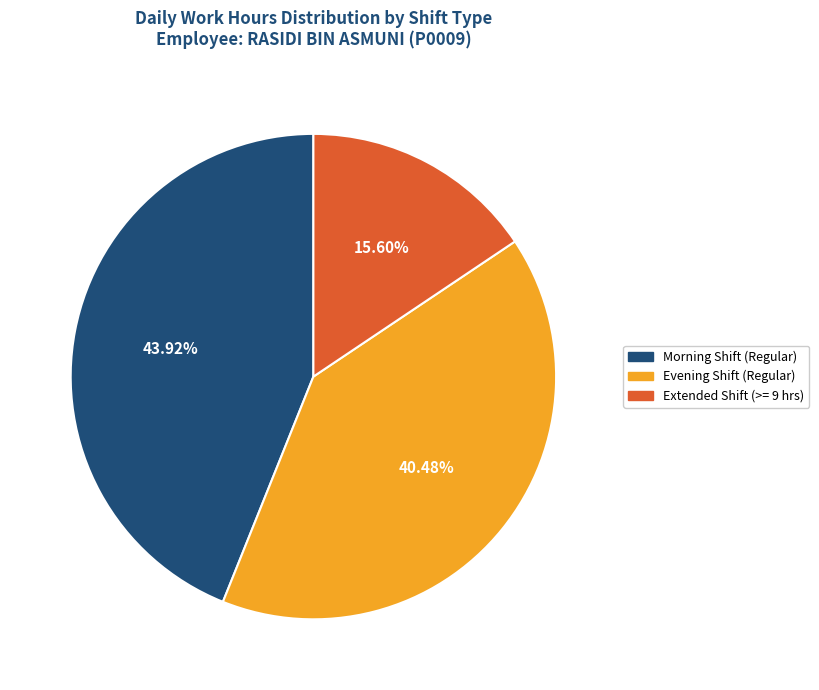

Is there any slice that represents more than half of the pie?

No